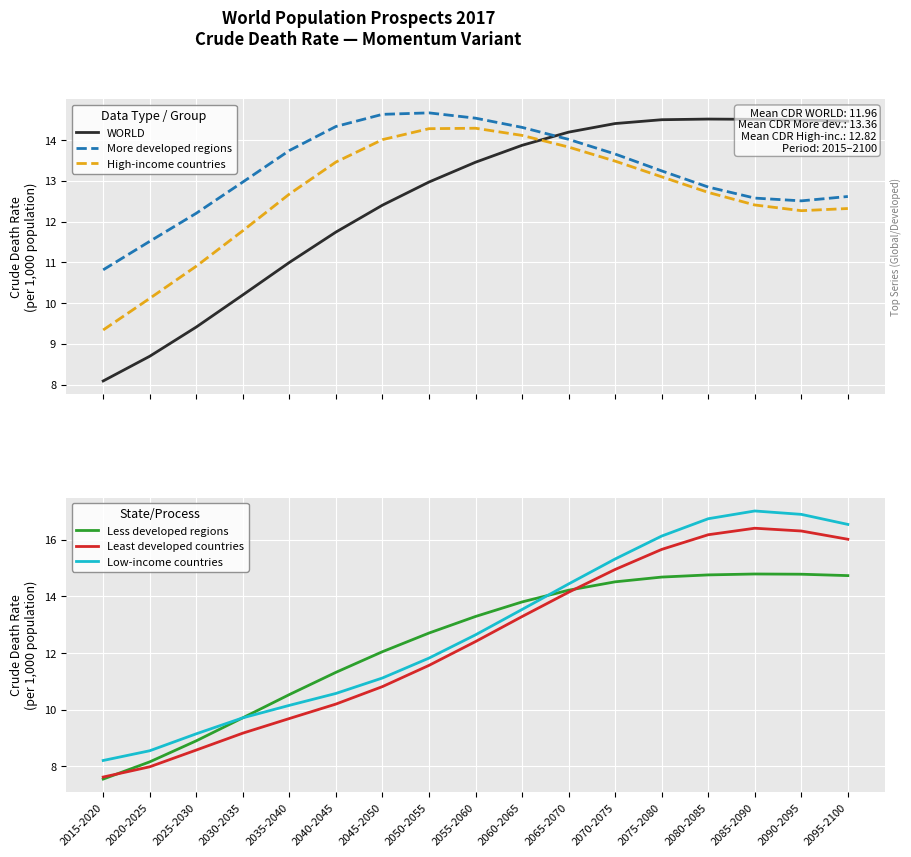

Reading left to right, extract all data points from this chart.

WORLD: 2015-2020=8.1	2020-2025=8.7	2025-2030=9.4	2030-2035=10.2	2035-2040=11.0	2040-2045=11.7	2045-2050=12.4	2050-2055=13.0	2055-2060=13.5	2060-2065=13.9	2065-2070=14.2	2070-2075=14.4	2075-2080=14.5	2080-2085=14.5	2085-2090=14.5	2090-2095=14.5	2095-2100=14.5
More developed regions: 2015-2020=10.8	2020-2025=11.5	2025-2030=12.2	2030-2035=13.0	2035-2040=13.7	2040-2045=14.3	2045-2050=14.6	2050-2055=14.7	2055-2060=14.5	2060-2065=14.3	2065-2070=14.0	2070-2075=13.7	2075-2080=13.2	2080-2085=12.8	2085-2090=12.6	2090-2095=12.5	2095-2100=12.6
High-income countries: 2015-2020=9.3	2020-2025=10.1	2025-2030=10.9	2030-2035=11.8	2035-2040=12.7	2040-2045=13.5	2045-2050=14.0	2050-2055=14.3	2055-2060=14.3	2060-2065=14.1	2065-2070=13.8	2070-2075=13.5	2075-2080=13.1	2080-2085=12.7	2085-2090=12.4	2090-2095=12.3	2095-2100=12.3
Less developed regions: 2015-2020=7.5	2020-2025=8.2	2025-2030=8.9	2030-2035=9.7	2035-2040=10.5	2040-2045=11.3	2045-2050=12.0	2050-2055=12.7	2055-2060=13.3	2060-2065=13.8	2065-2070=14.2	2070-2075=14.5	2075-2080=14.7	2080-2085=14.8	2085-2090=14.8	2090-2095=14.8	2095-2100=14.7
Least developed countries: 2015-2020=7.6	2020-2025=8.0	2025-2030=8.6	2030-2035=9.2	2035-2040=9.7	2040-2045=10.2	2045-2050=10.8	2050-2055=11.6	2055-2060=12.4	2060-2065=13.3	2065-2070=14.1	2070-2075=15.0	2075-2080=15.7	2080-2085=16.2	2085-2090=16.4	2090-2095=16.3	2095-2100=16.0
Low-income countries: 2015-2020=8.2	2020-2025=8.5	2025-2030=9.1	2030-2035=9.7	2035-2040=10.1	2040-2045=10.6	2045-2050=11.1	2050-2055=11.8	2055-2060=12.6	2060-2065=13.5	2065-2070=14.4	2070-2075=15.3	2075-2080=16.1	2080-2085=16.7	2085-2090=17.0	2090-2095=16.9	2095-2100=16.5